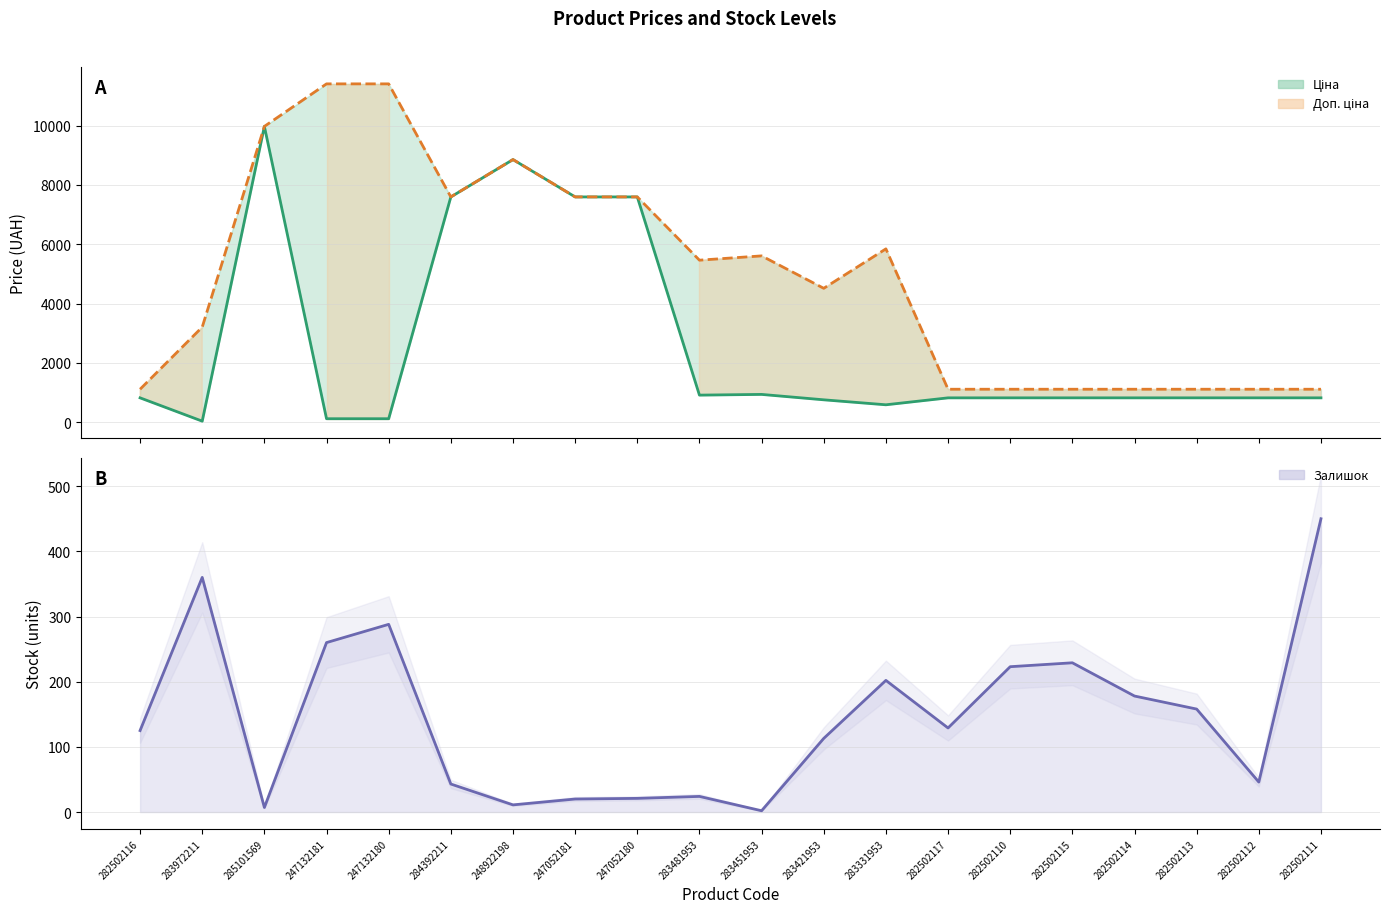

Which series has the largest range (max minus min)?

Доп. ціна